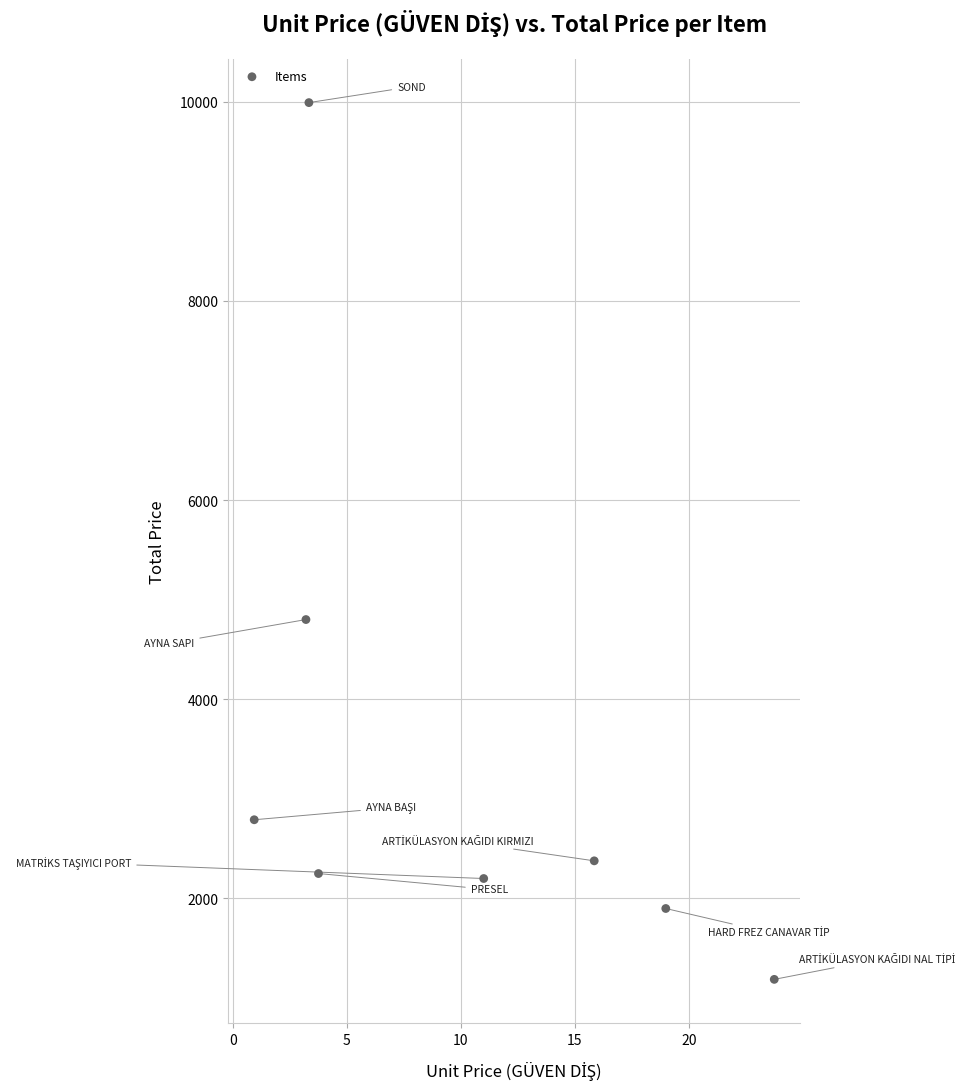

What is the range of X values (max minus min)?

22.8